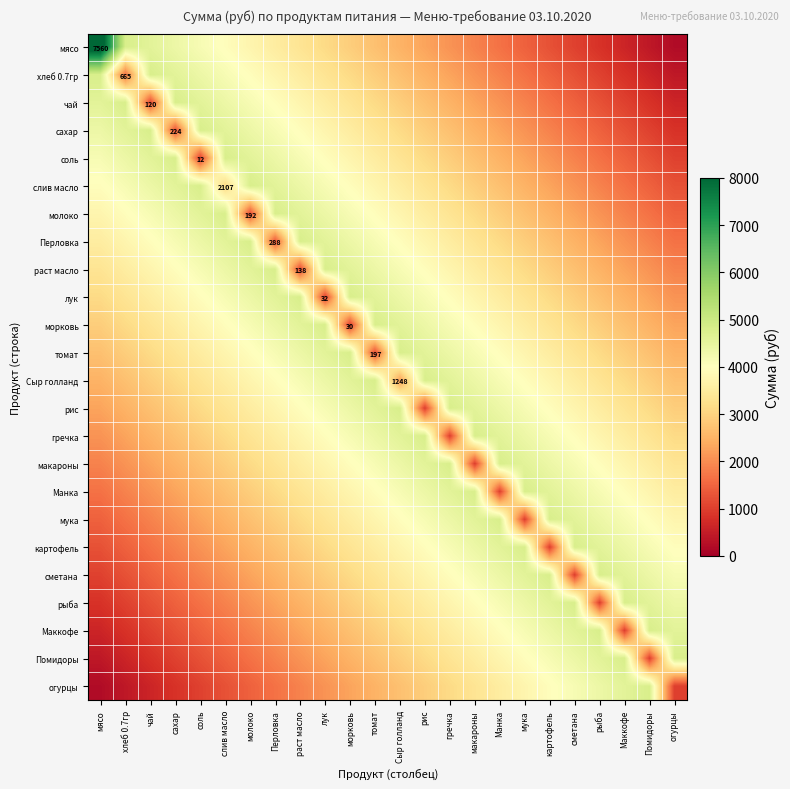

At which category is the sum across all series the highest?

Сыр голланд